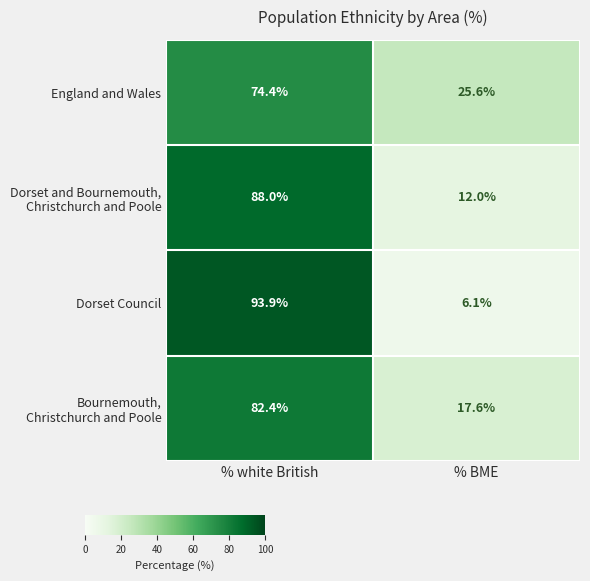

How many data points does each series have?

2